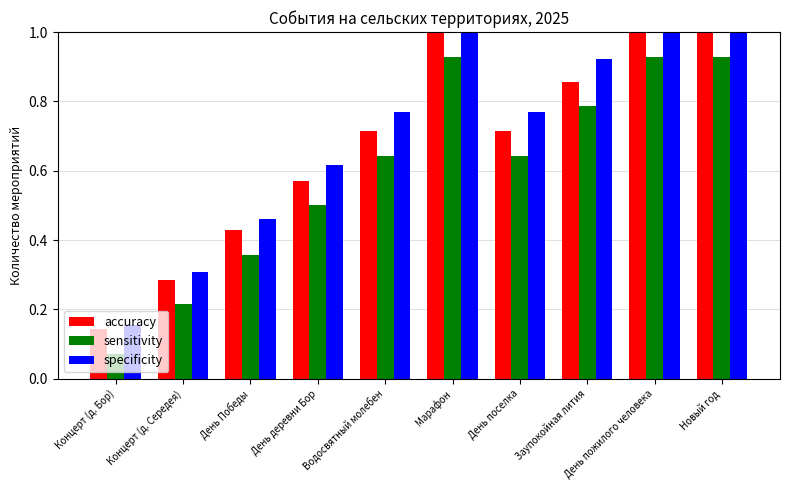

Is the value of sensitivity at День деревни Бор greater than the value of specificity at Водосвятный молебен?

No